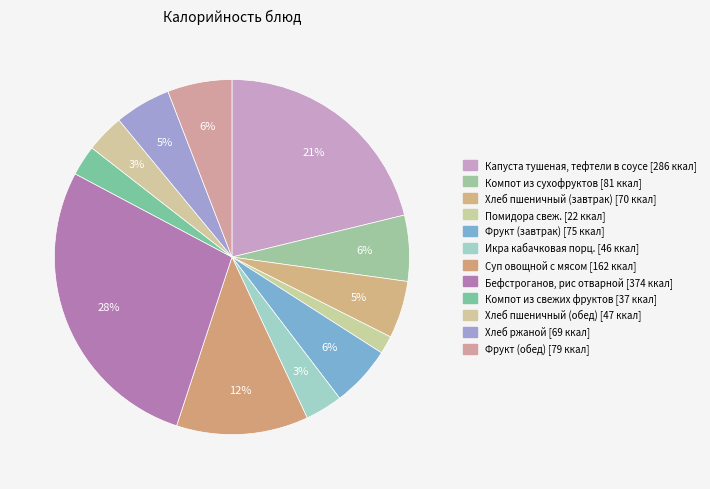

How many slices are in this pie chart?

12